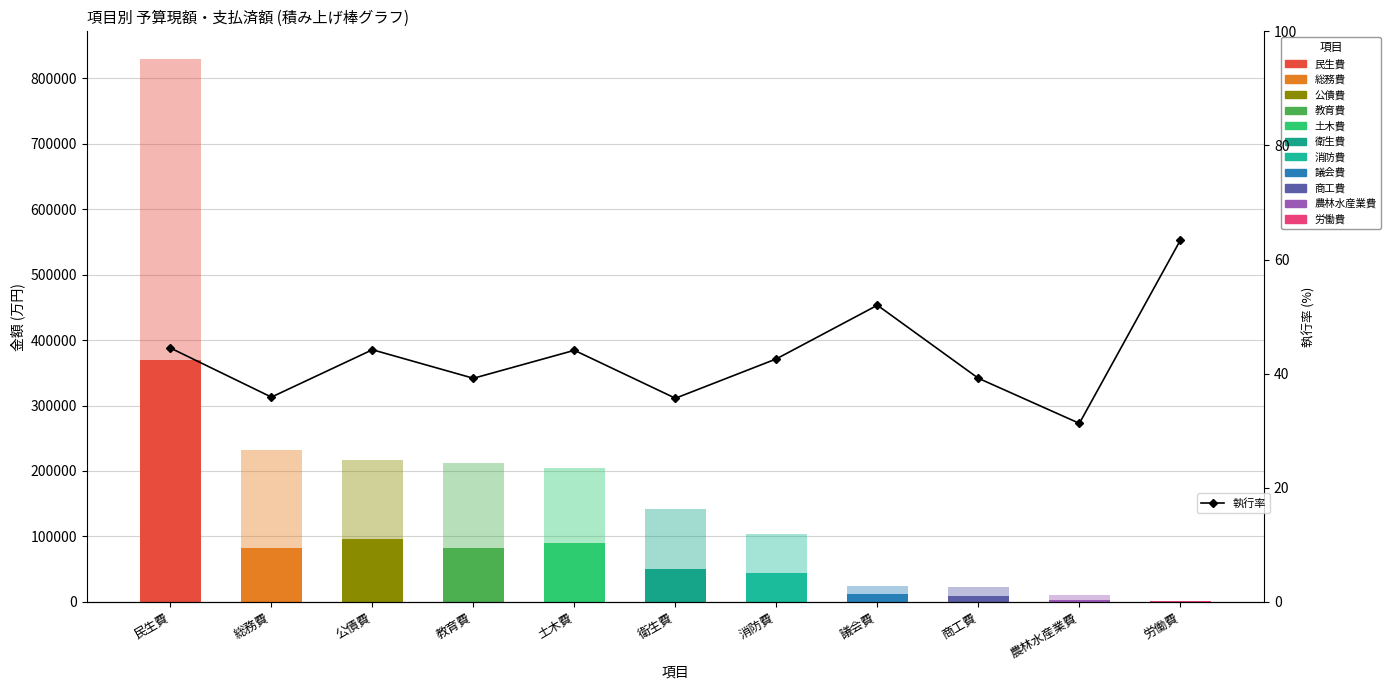

What is the approximate value at 教育費?

39.2